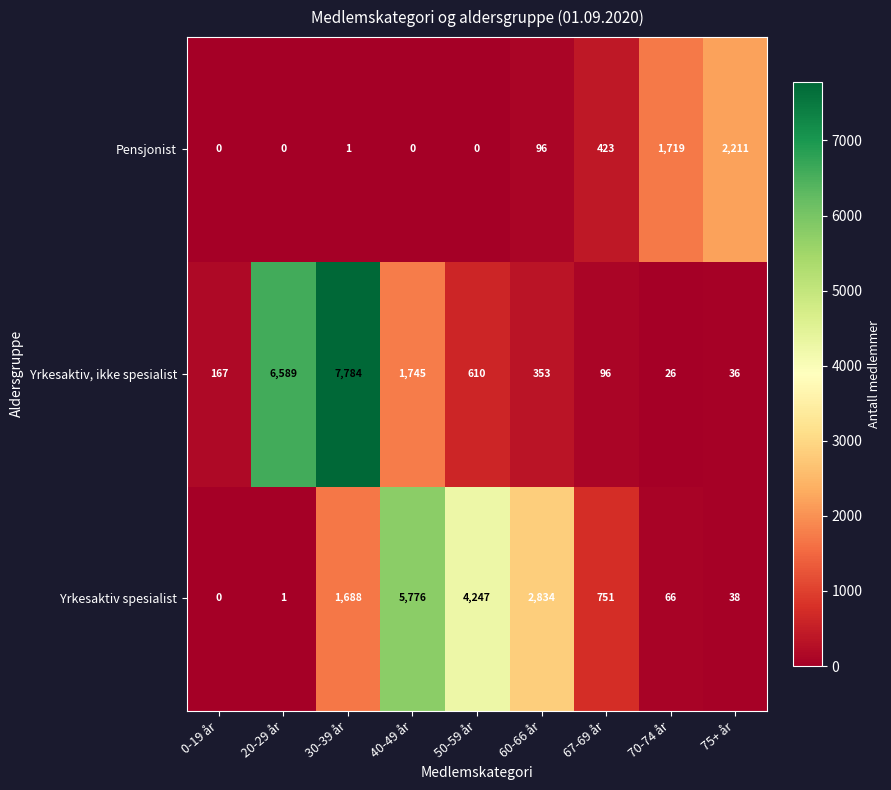

Reading right to left, extract all data points from this chart.

Pensjonist: 75+ år=2211	70-74 år=1719	67-69 år=423	60-66 år=96	50-59 år=0	40-49 år=0	30-39 år=1	20-29 år=0	0-19 år=0
Yrkesaktiv, ikke spesialist: 75+ år=36	70-74 år=26	67-69 år=96	60-66 år=353	50-59 år=610	40-49 år=1745	30-39 år=7784	20-29 år=6589	0-19 år=167
Yrkesaktiv spesialist: 75+ år=38	70-74 år=66	67-69 år=751	60-66 år=2834	50-59 år=4247	40-49 år=5776	30-39 år=1688	20-29 år=1	0-19 år=0